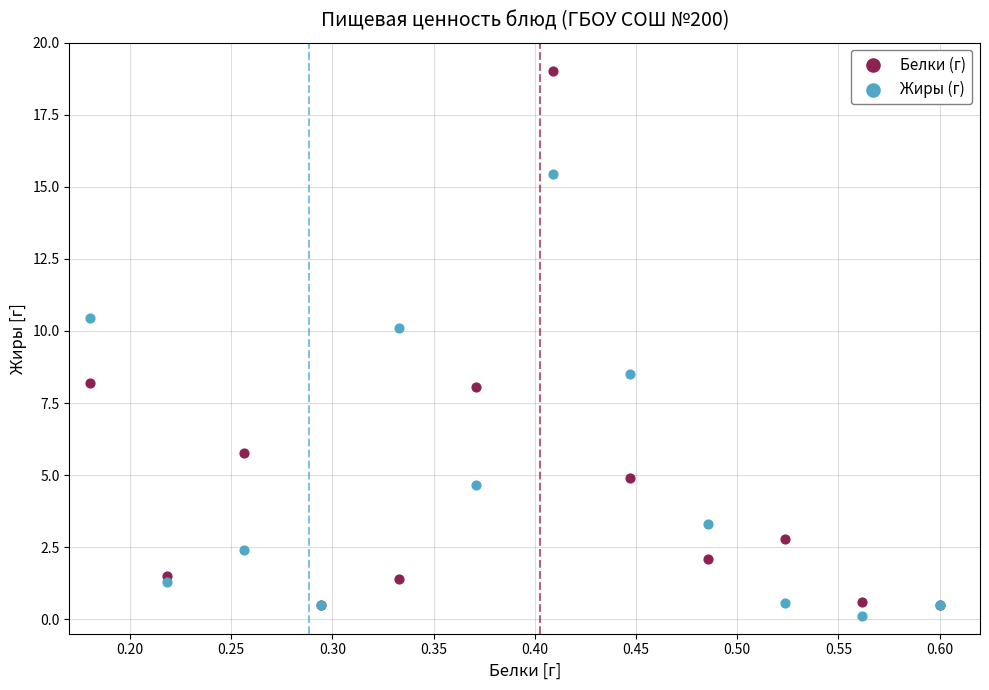

In the Белки (г) series, what Y value is closest to 9?

8.2